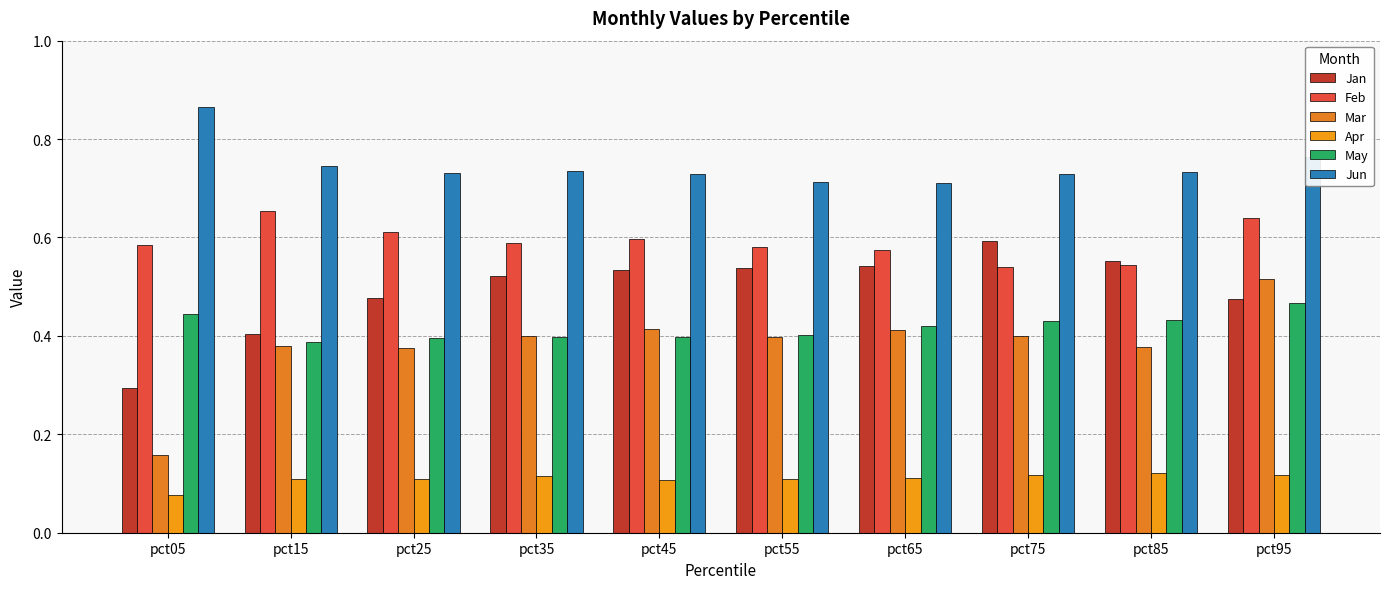

How many series are shown in this chart?

6